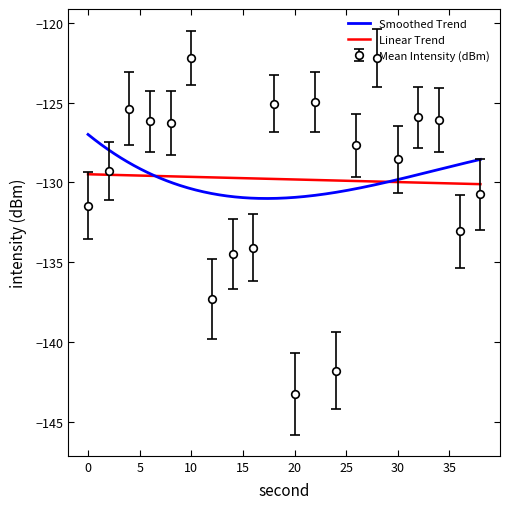

How many lines are shown in the chart?

2